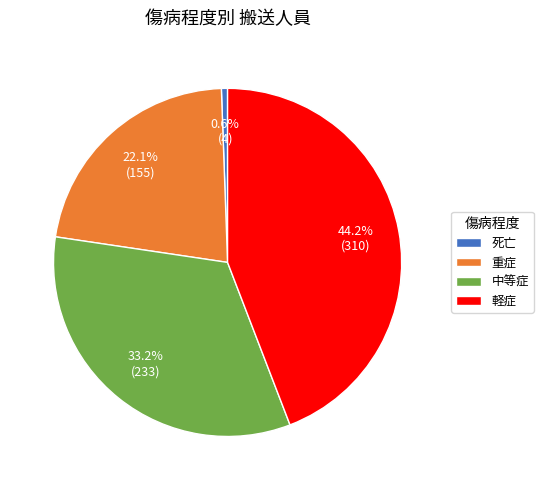

Does 軽症 represent more than half of the total?

No